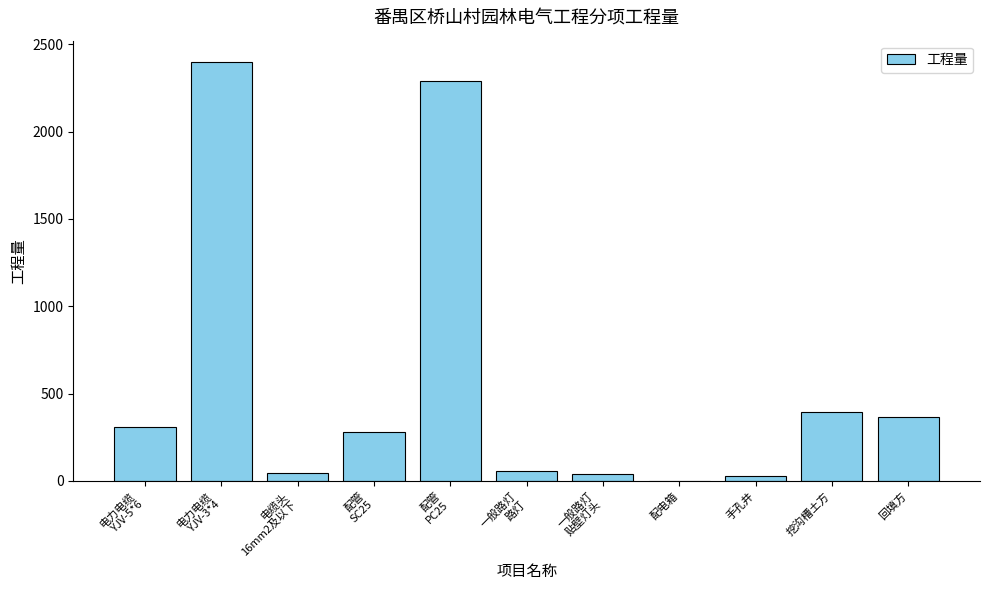

At which label is the value closest to 1201?

挖沟槽土方